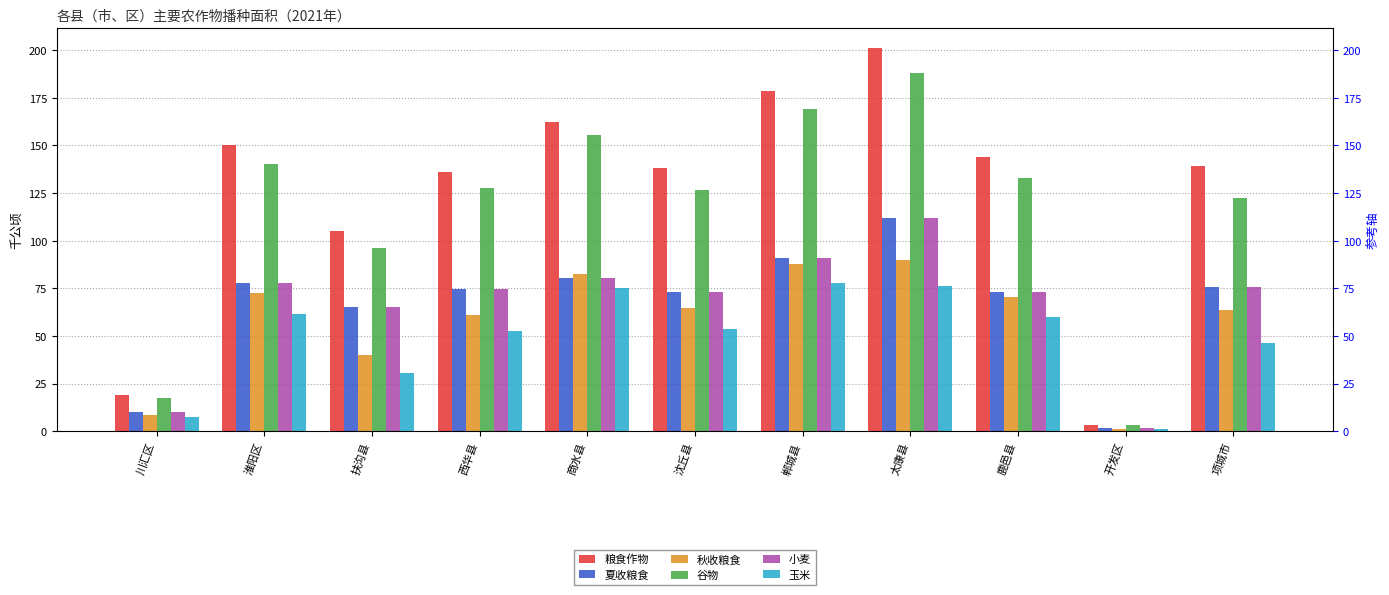

What is the sum of the 夏收粮食 values at 沈丘县 and 开发区?

75.0